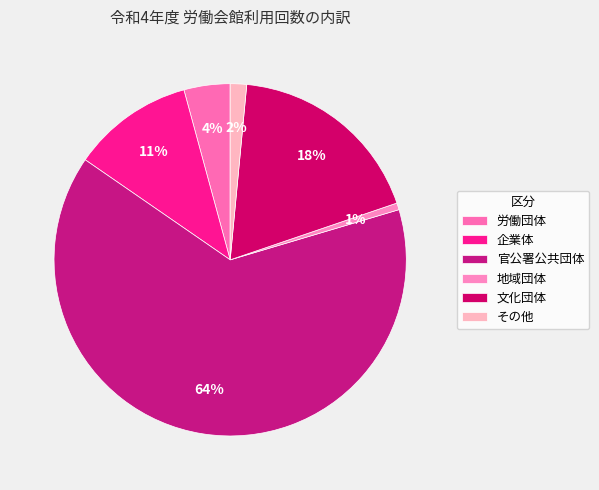

To the nearest percent, what percentage of the pie is 労働団体?

4%